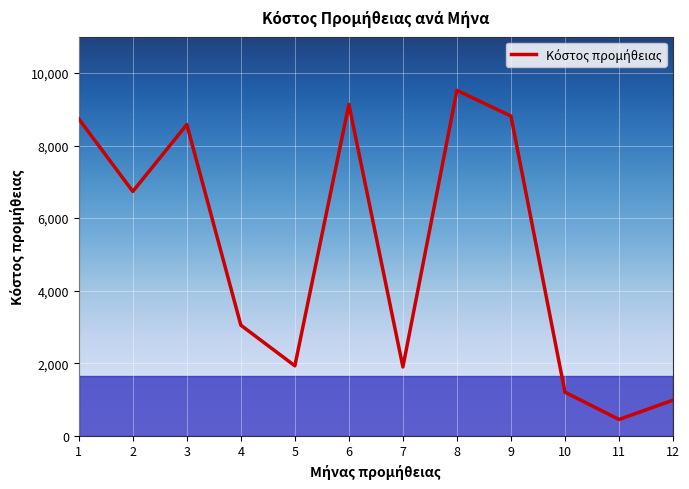

Which category has the lowest value across all series?

11